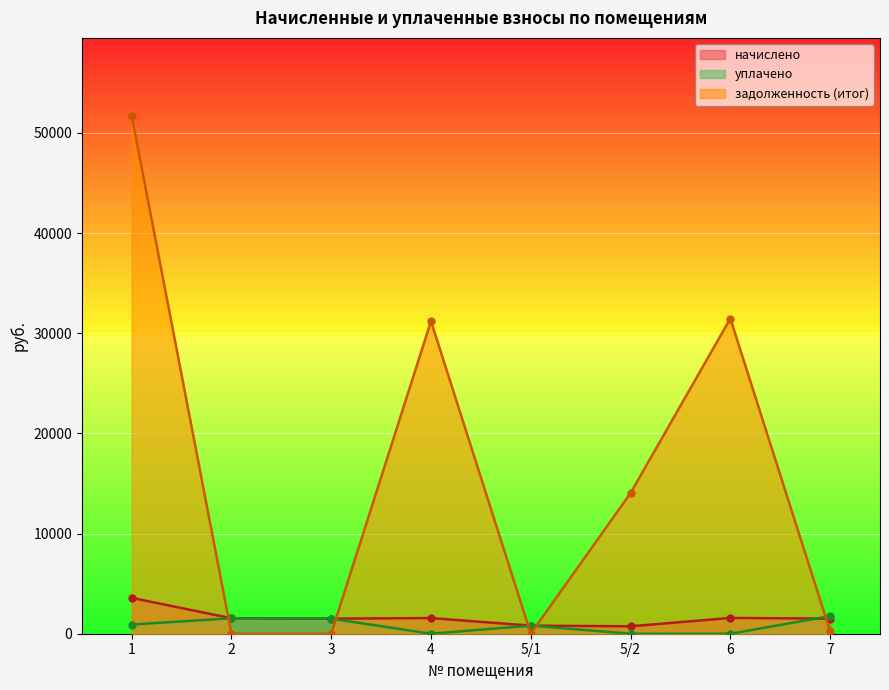

Reading left to right, list all the values displayed in this chart.

начислено: 1=3580.7	2=1545.5	3=1504.1	4=1564.6	5/1=807.7	5/2=740.9	6=1577.3	7=1504.1
уплачено: 1=915.8	2=1545.5	3=1504.1	4=0.0	5/1=807.7	5/2=0.0	6=0.0	7=1754.8
задолженность (итог): 1=51736.3	2=0.0	3=0.0	4=31215.5	5/1=0.0	5/2=14041.0	6=31472.1	7=250.7